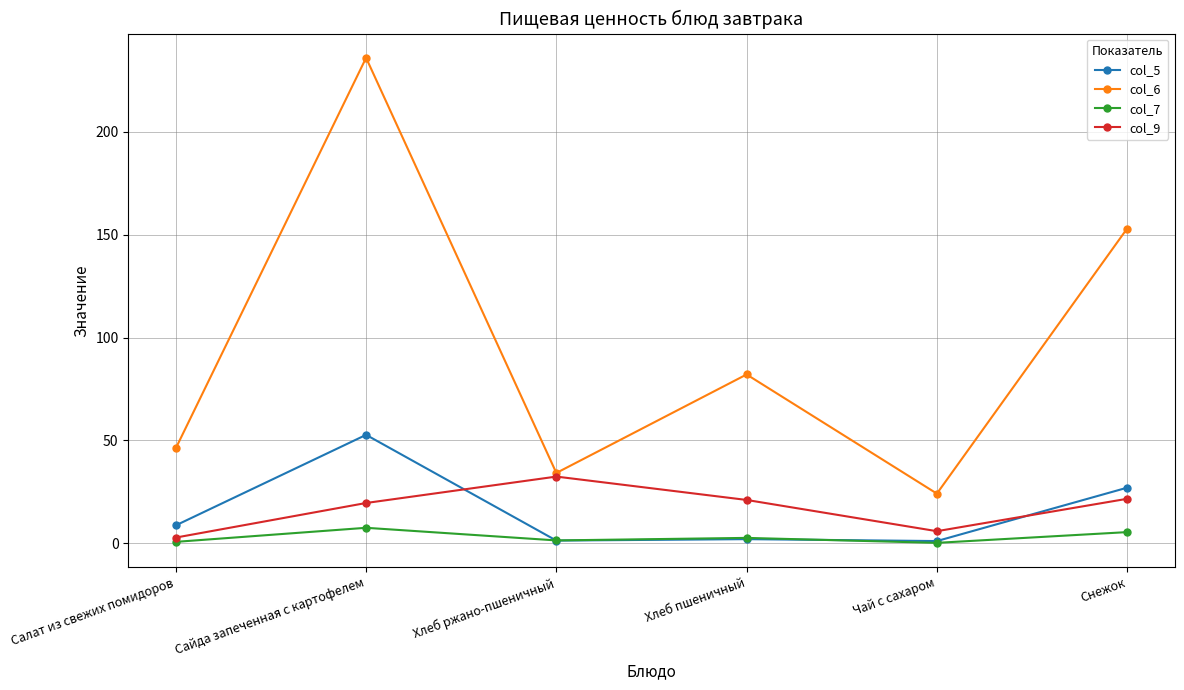

What is the approximate value of col_6 at Снежок?

153.0